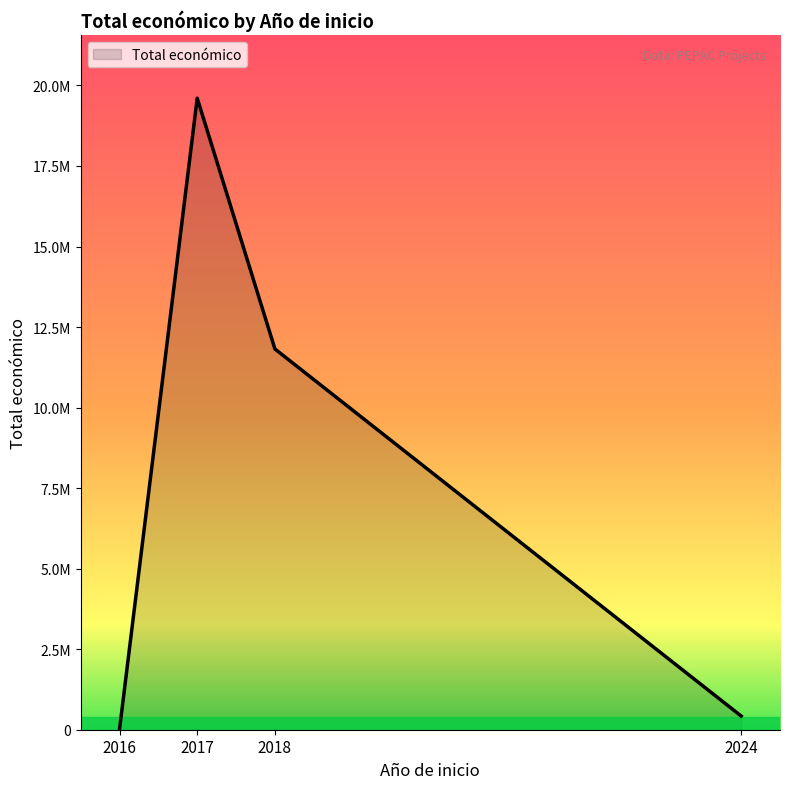

True or false: the data shows 7980 at 2016.

True